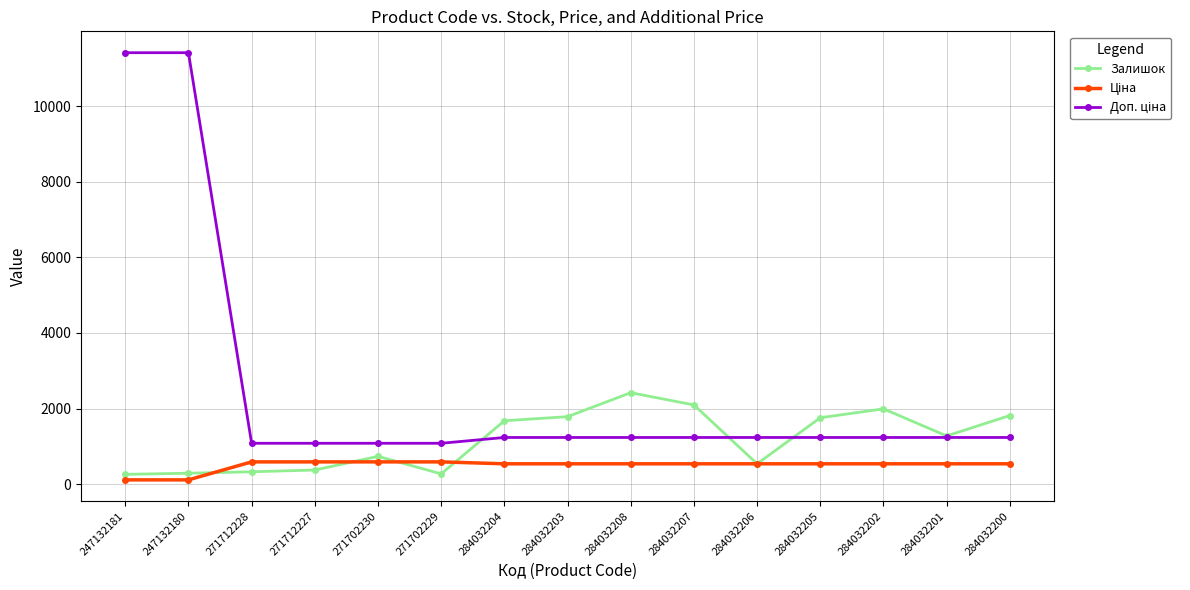

What is the difference between the highest and lowest values at 284032204?

1138.0